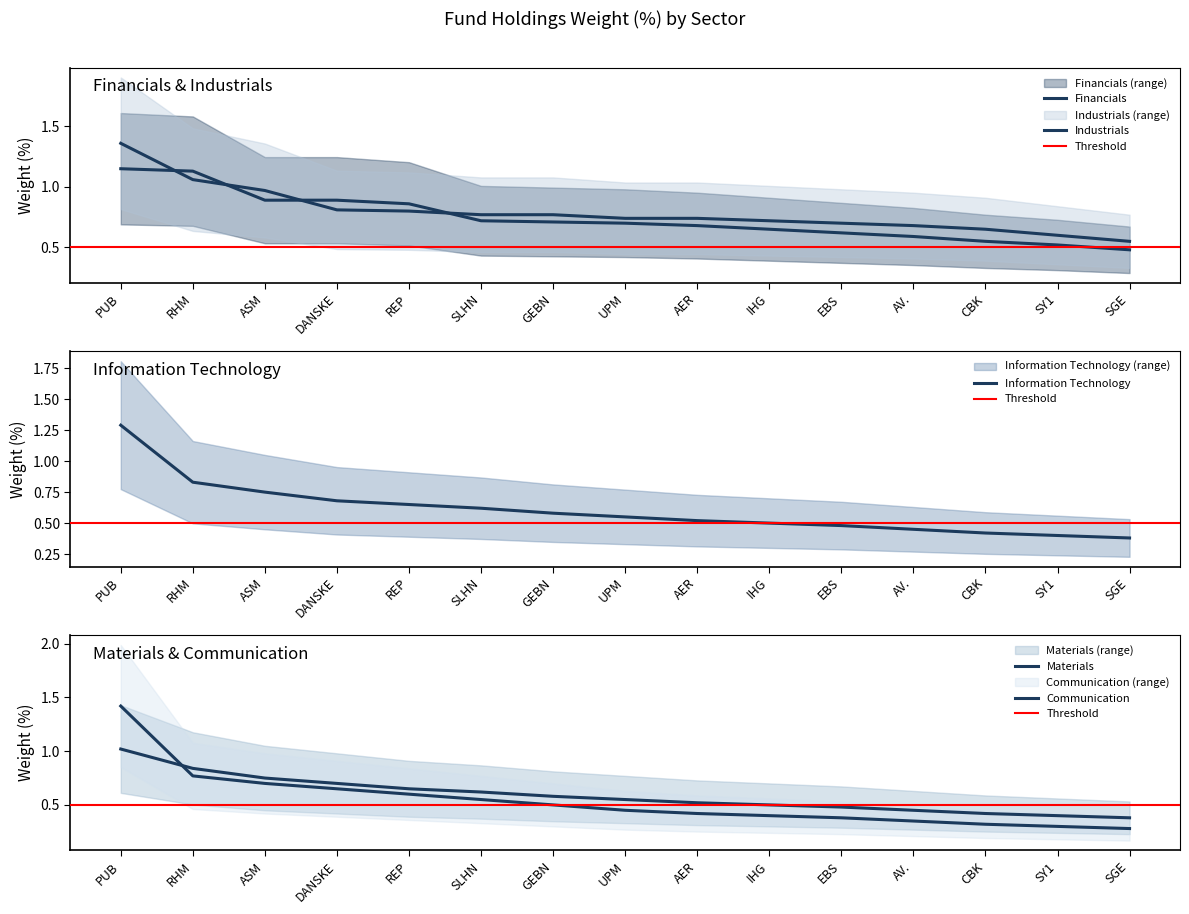

At which category does the chart reach its minimum across all series?

SGE